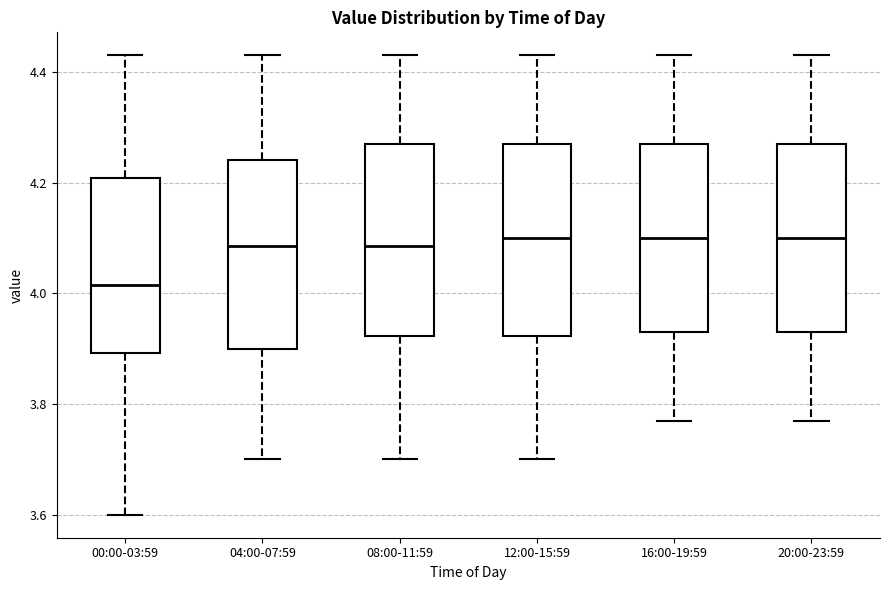

Reading left to right, transcribe this box plot: for each box, give where its median line is, the range the box spans, and where its two whiskers end, as read against the y-axis. The values are not printed on the chart, so give them approximately, as read against the axis.

00:00-03:59: median 4.02, box 3.90 to 4.20, whiskers 3.60 to 4.44
04:00-07:59: median 4.08, box 3.90 to 4.24, whiskers 3.70 to 4.44
08:00-11:59: median 4.08, box 3.92 to 4.28, whiskers 3.70 to 4.44
12:00-15:59: median 4.10, box 3.92 to 4.28, whiskers 3.70 to 4.44
16:00-19:59: median 4.10, box 3.94 to 4.28, whiskers 3.78 to 4.44
20:00-23:59: median 4.10, box 3.94 to 4.28, whiskers 3.78 to 4.44